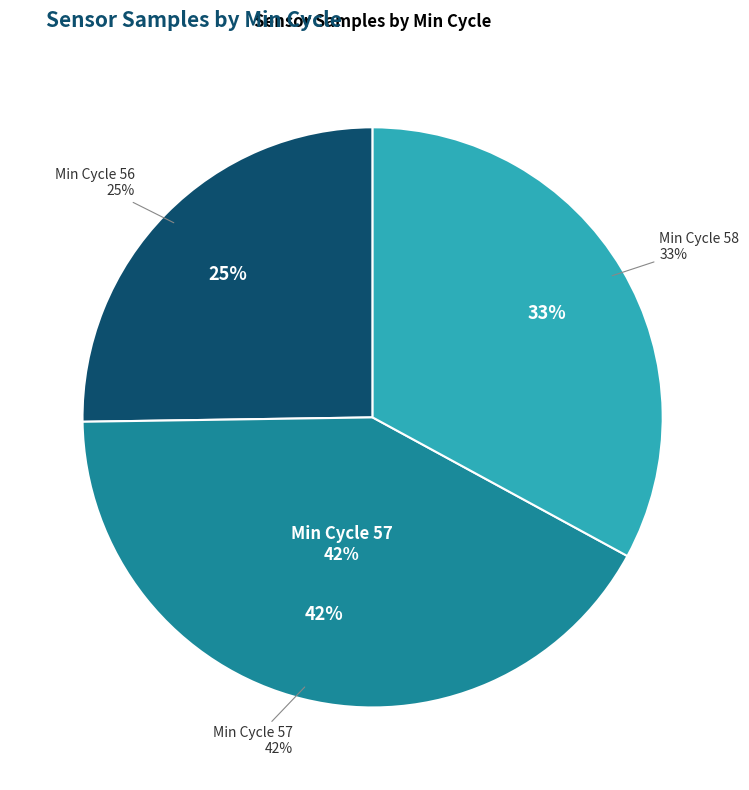

Is 57 the majority of the pie?

No